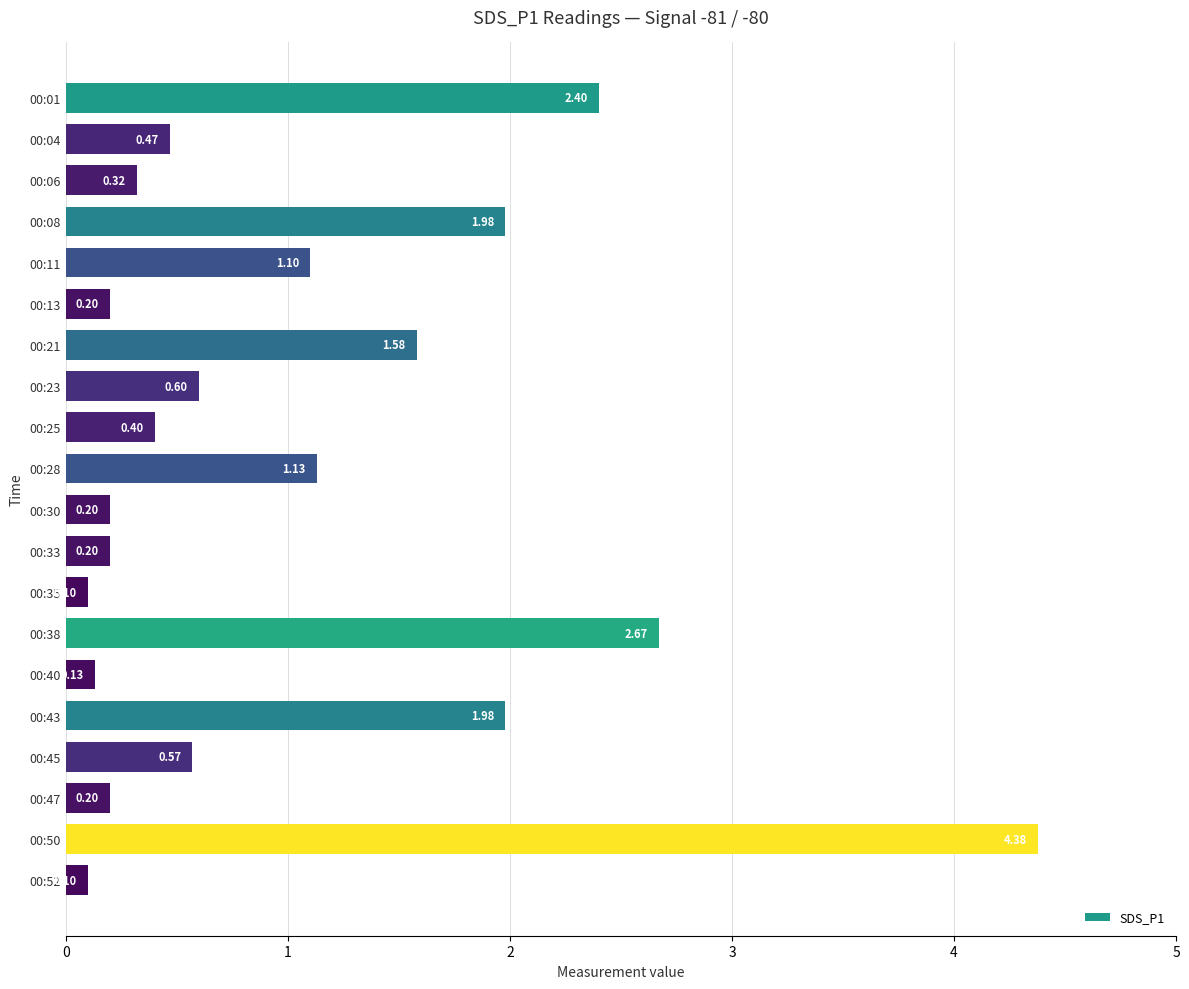

Which has a higher value, 00:45 or 00:23?

00:23